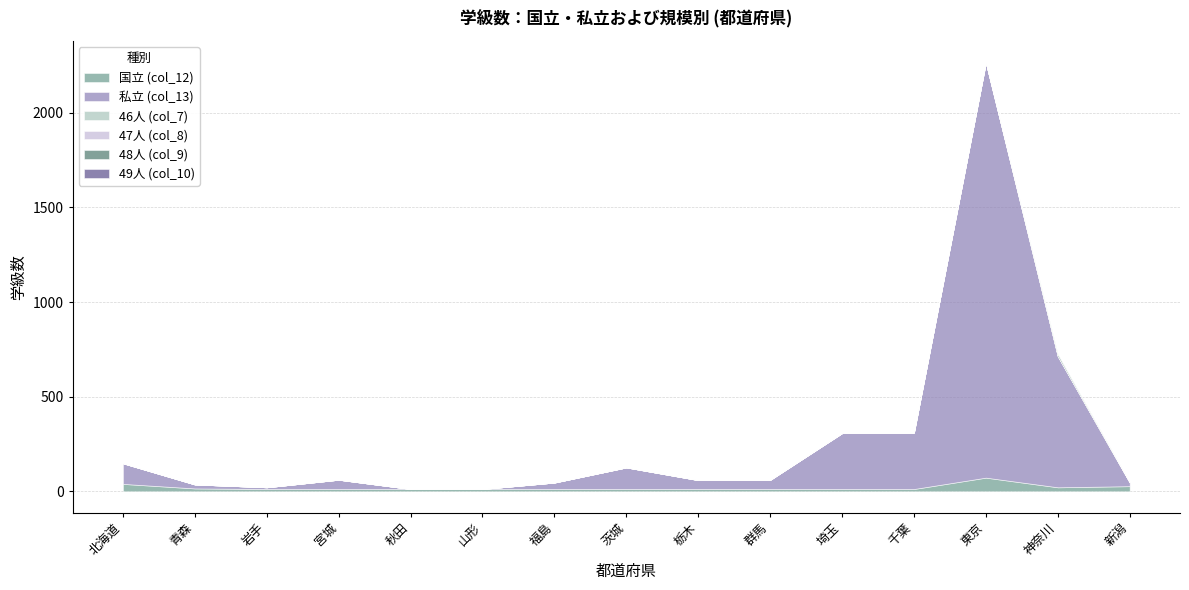

At which label does 国立 (col_12) reach its peak?

東京